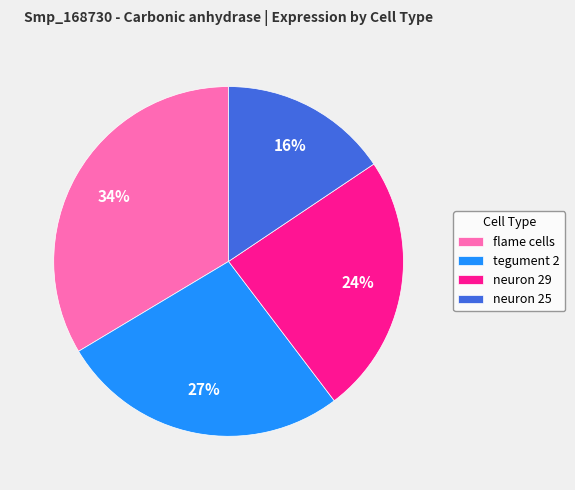

The neuron 29 slice represents 24% of the pie. True or false?

True